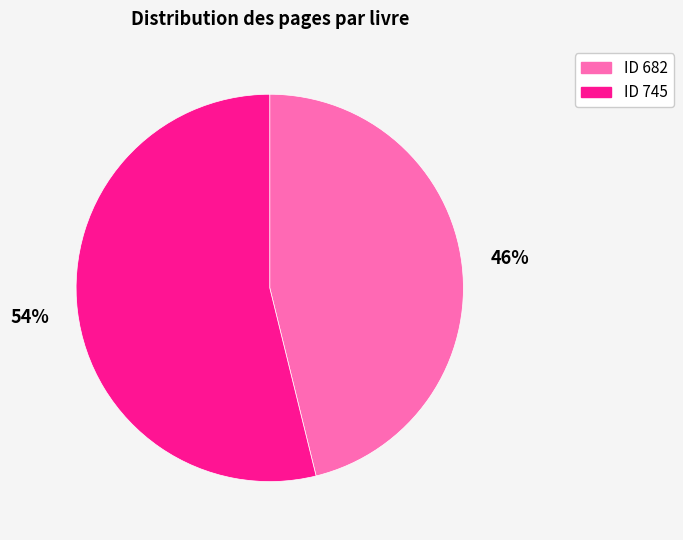

Is there any slice that represents more than half of the pie?

Yes